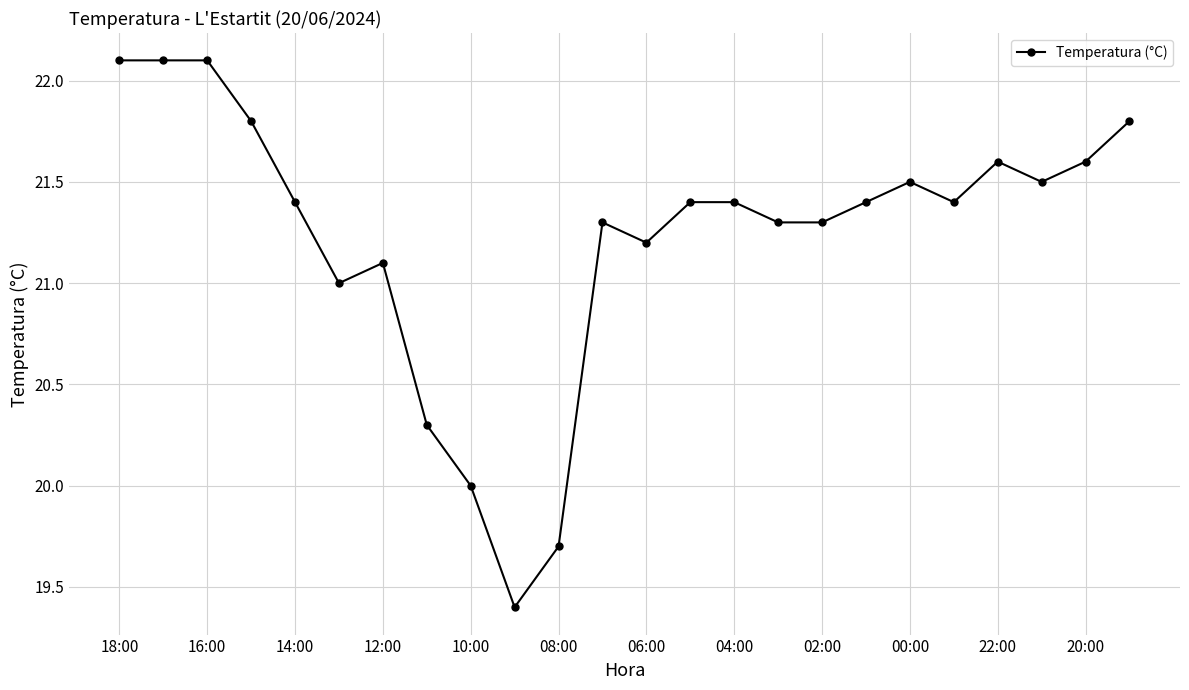

What is the smallest value displayed?

19.4